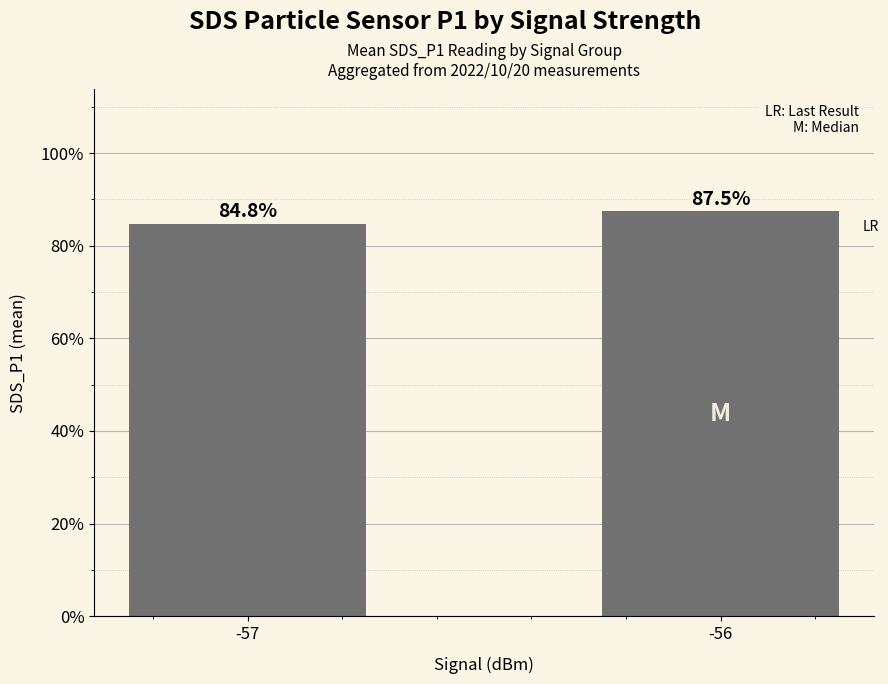

What is the value of the 2nd bar from the left?

0.9